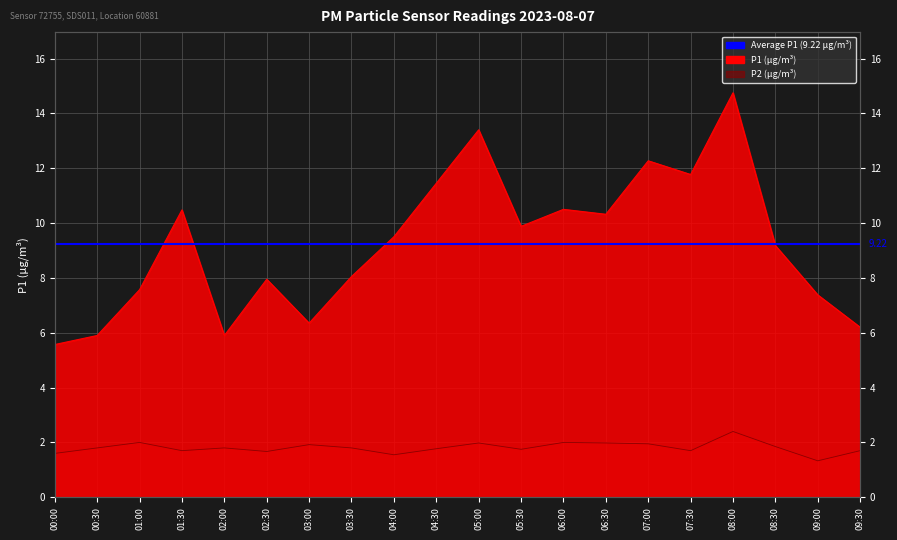

Read the P1 value at 00:30.

5.9